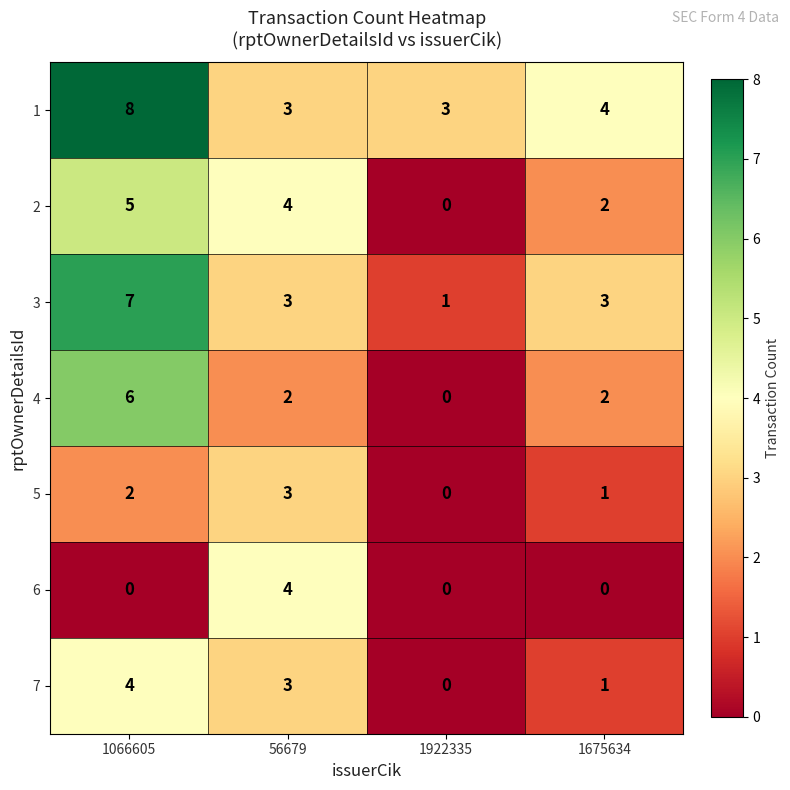

At which label does 1 first exceed 4?

1066605